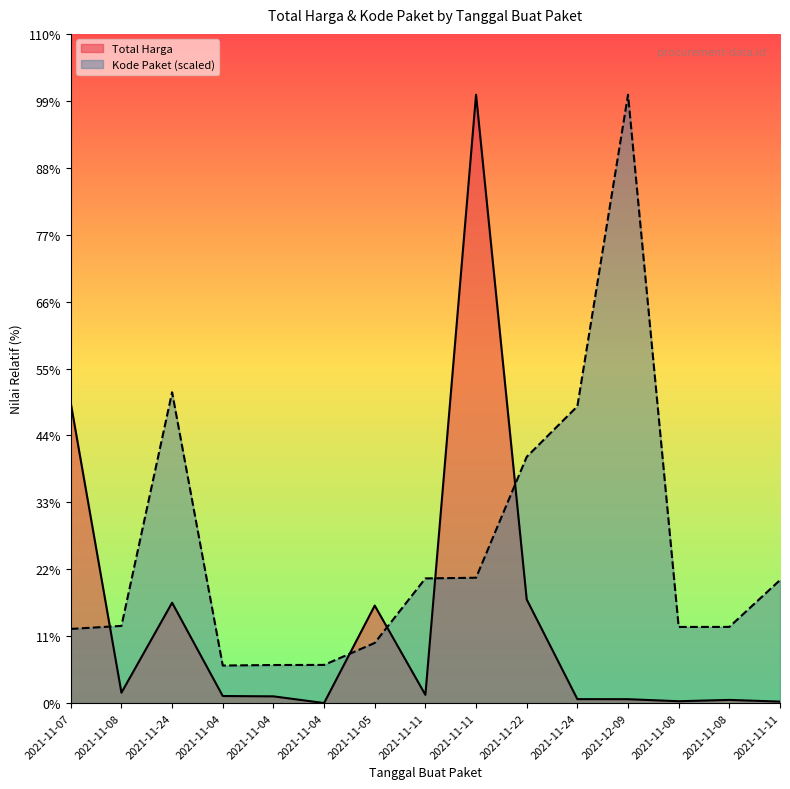

Where is the first local maximum for Kode Paket?

2021-11-24